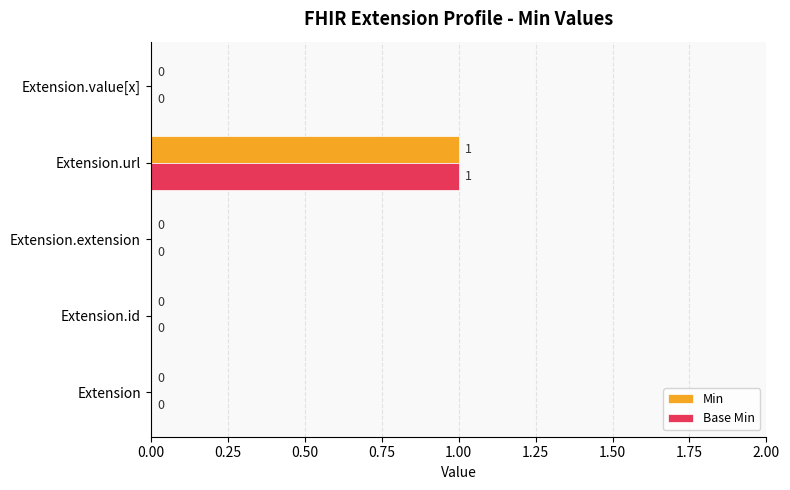

At which label does Base Min reach its peak?

Extension.url